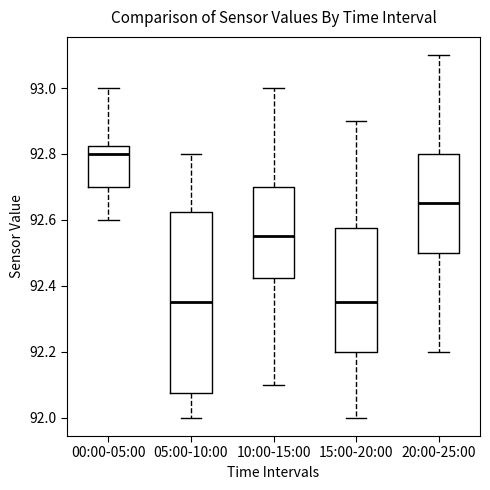

Which box's median line is the highest?

00:00-05:00